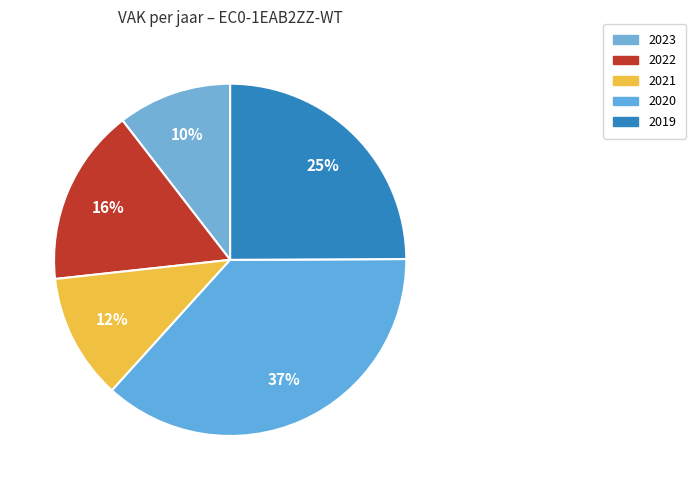

How many slices are in this pie chart?

5